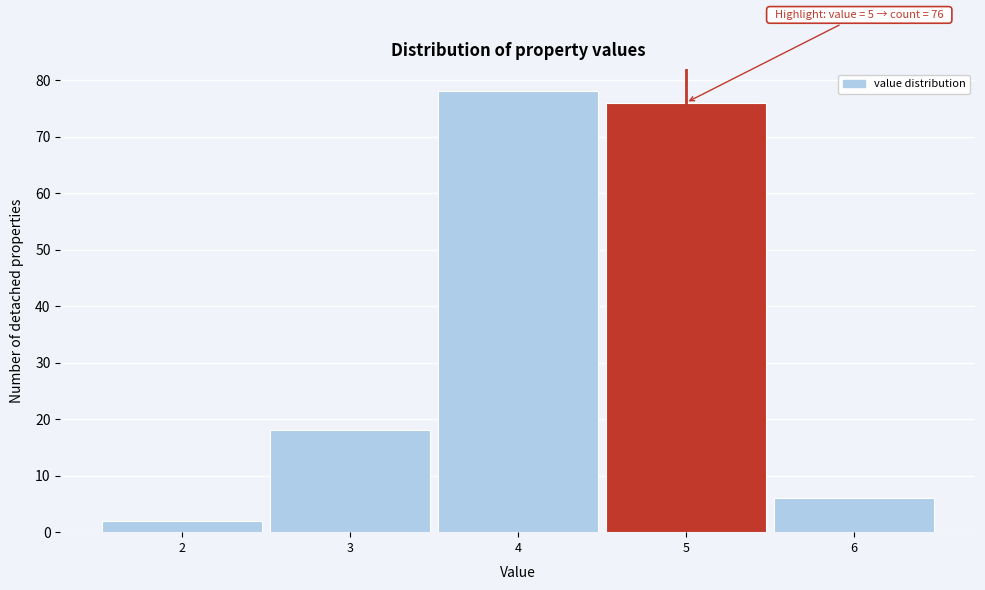

Over which range of the x-axis is the bar tallest?

3.5 to 4.5